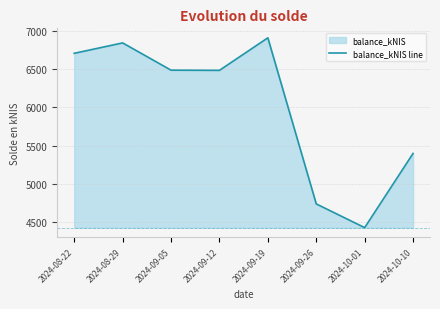

What is the greatest value displayed?

6915.6